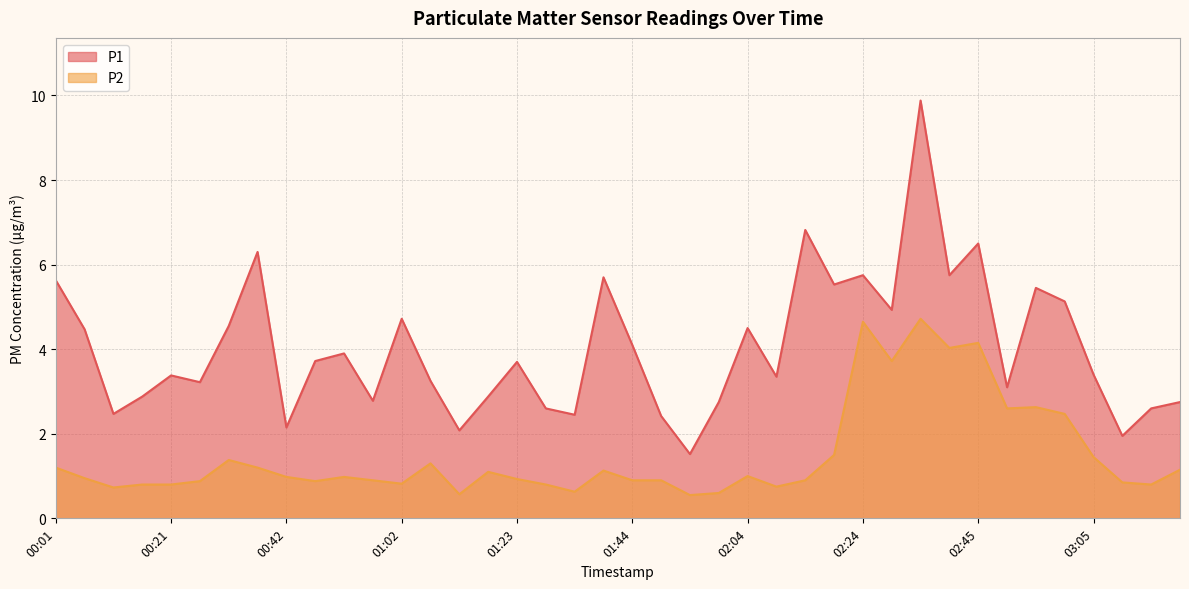

Which series has the widest spread of values?

P1